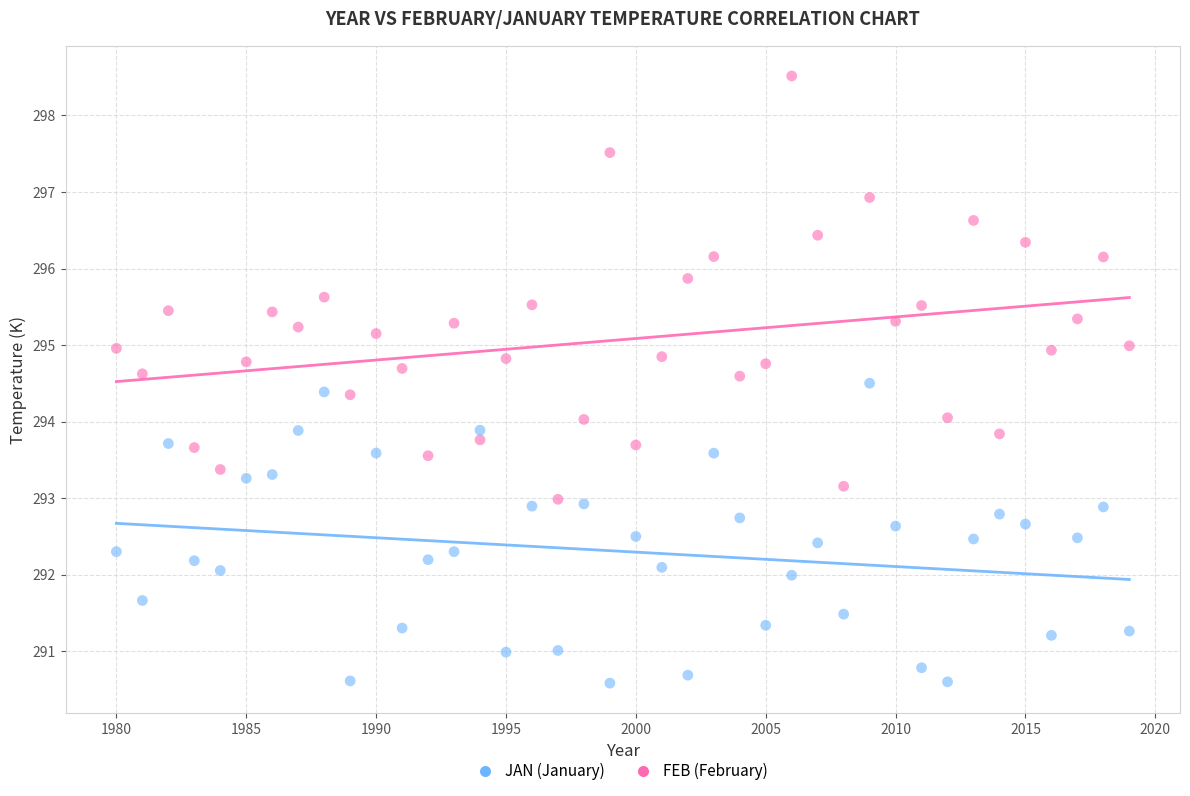

Across all data points, what is the range of X values (max minus min)?

39.0